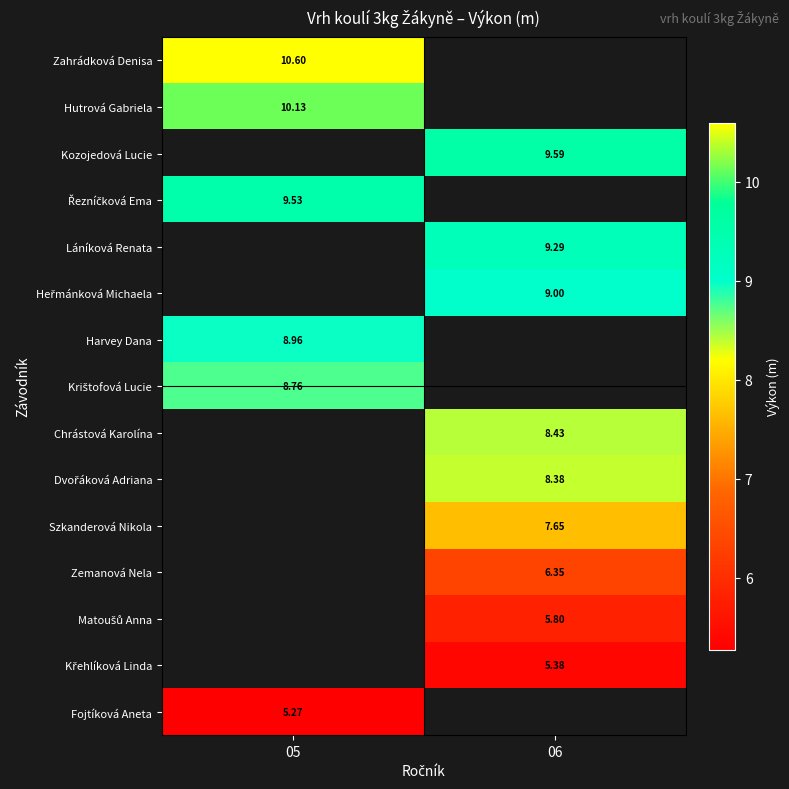

Which has a higher value, 06 or 05?

05